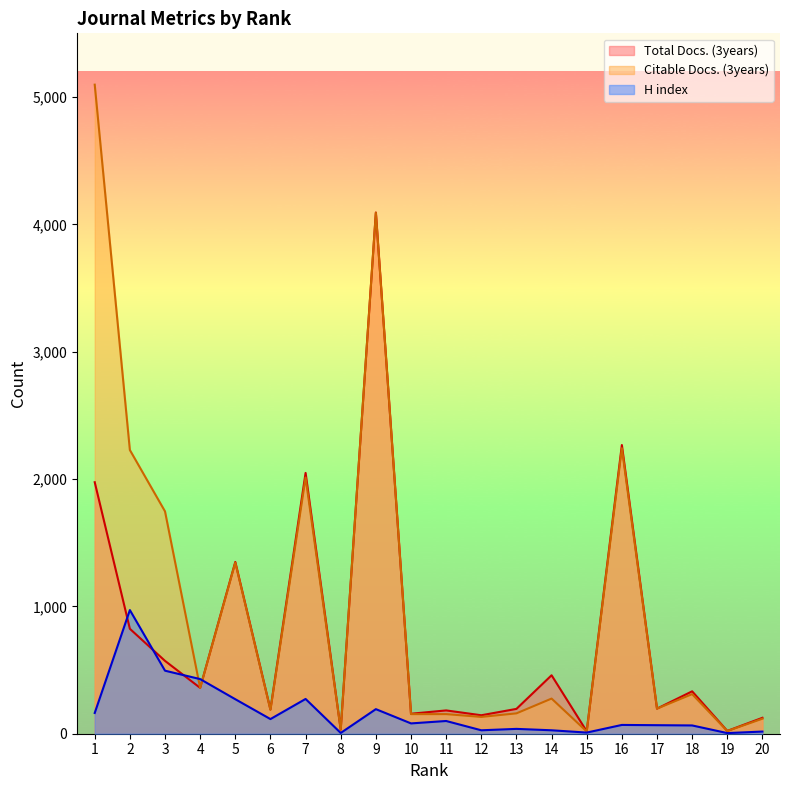

Is the value of Total Docs. (3years) at 11 greater than the value of Citable Docs. (3years) at 8?

Yes